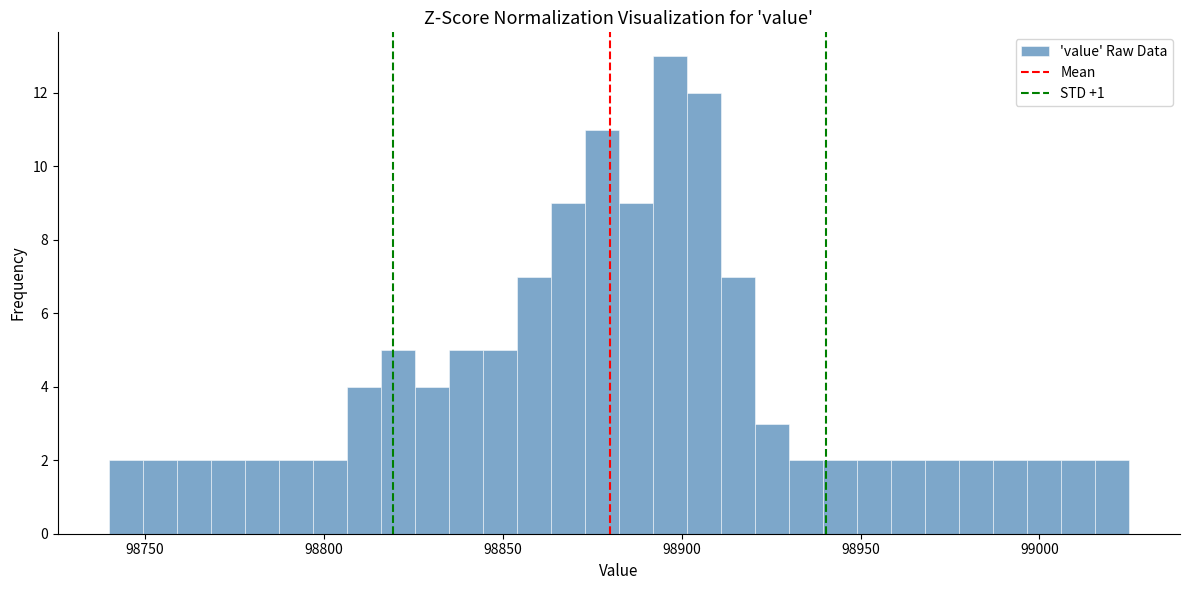

Around what value on the x-axis is the tallest bar? Give the approximate position of its centre, as read against the axis.

98895